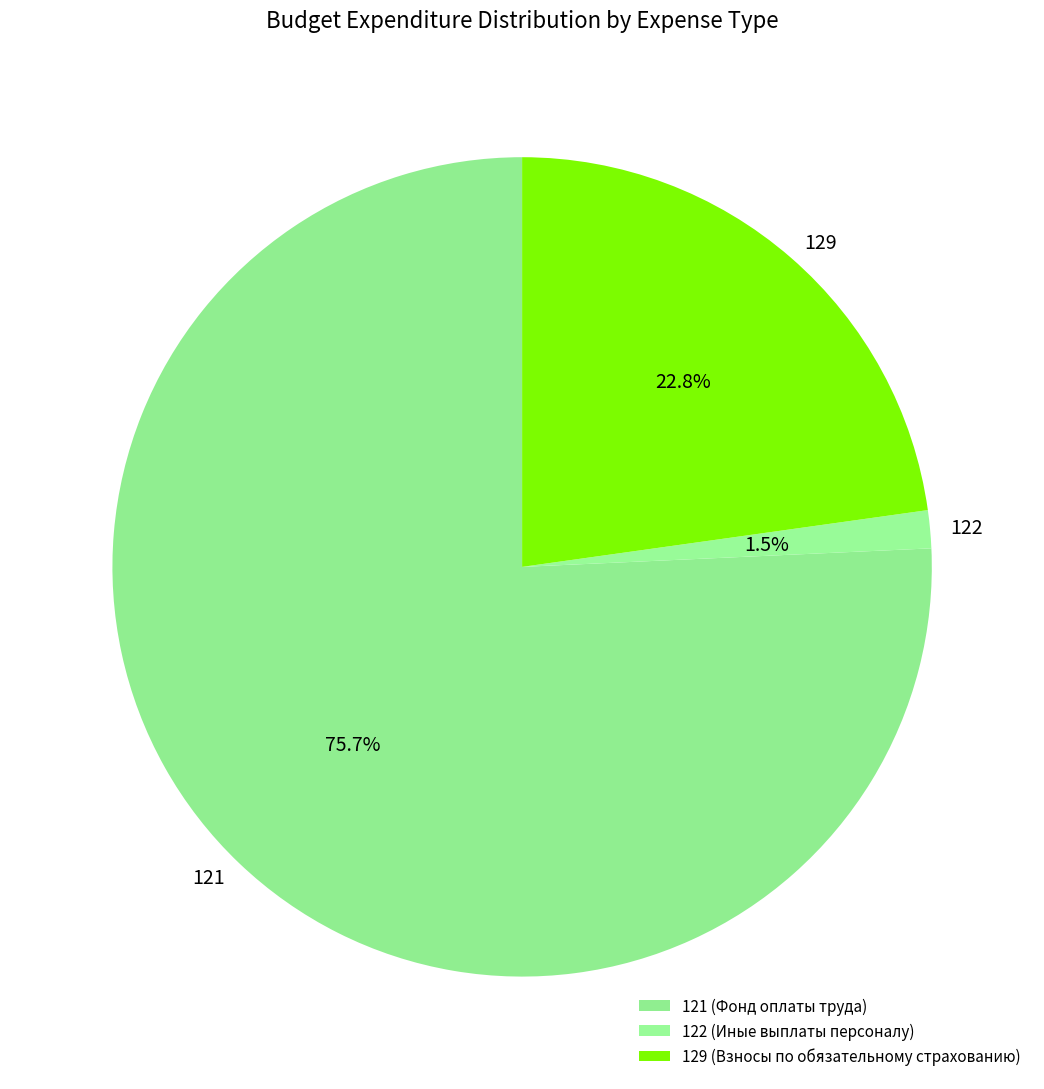

Is there a majority slice in this chart?

Yes